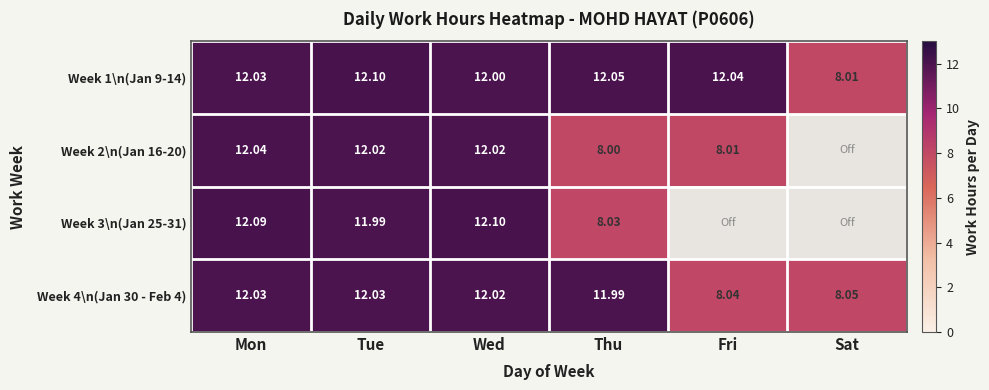

Rank the categories by Week 1\n(Jan 9-14) value from highest to lowest.

Tue, Thu, Fri, Mon, Wed, Sat